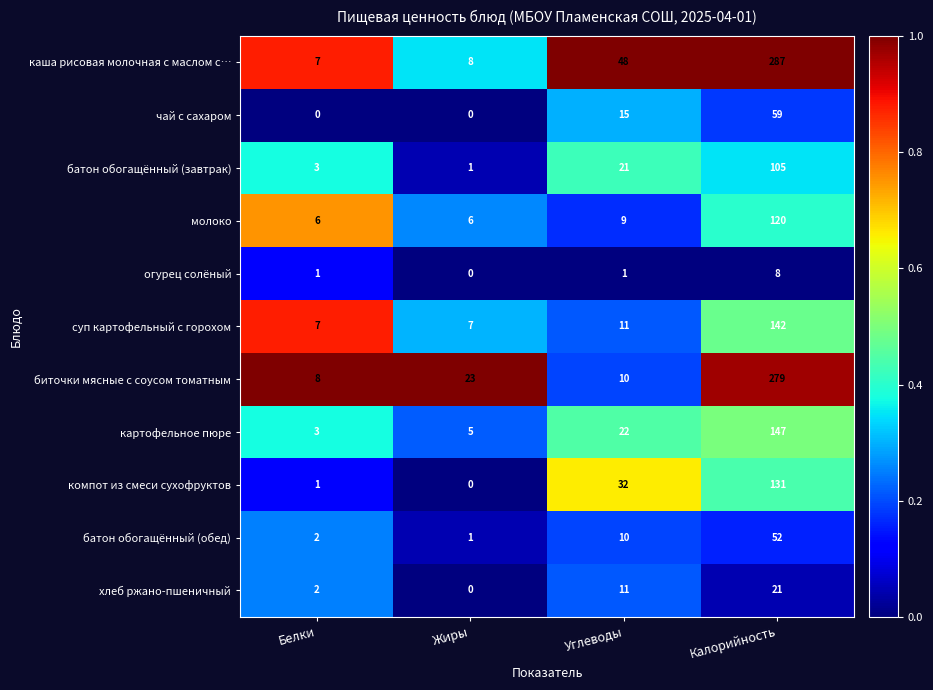

Rank the categories by батон обогащённый (завтрак) value from highest to lowest.

Калорийность, Углеводы, Белки, Жиры